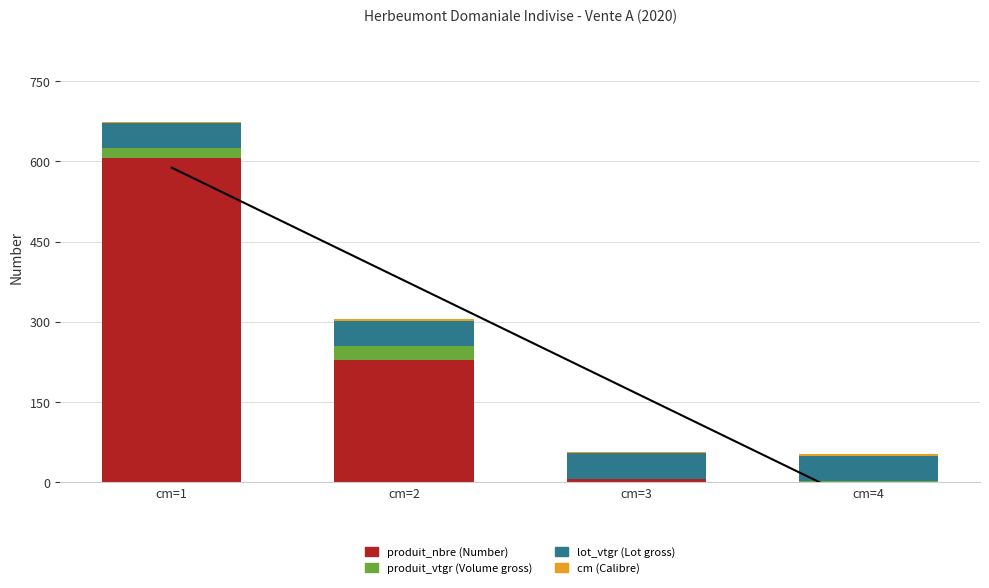

What is the sum of all Trend values?

1087.3